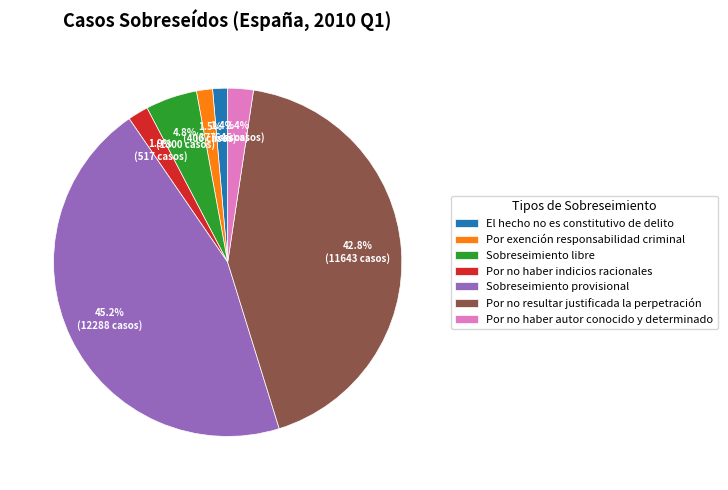

To the nearest percent, what is the combined percentage of Por exención responsabilidad criminal and Sobreseimiento provisional?

47%